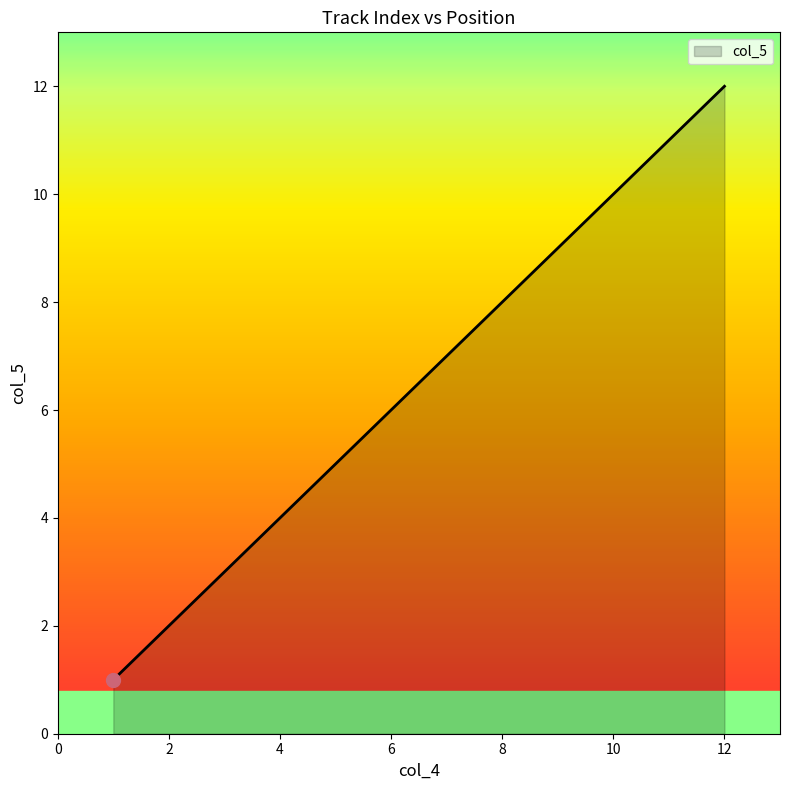

Does the chart have visible grid lines?

No